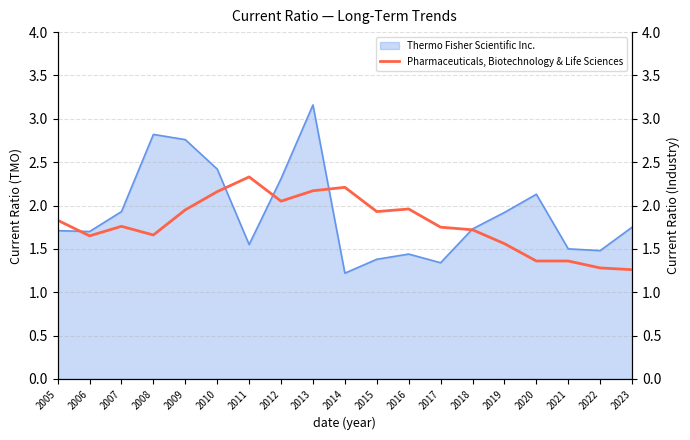

How many lines are shown in the chart?

1